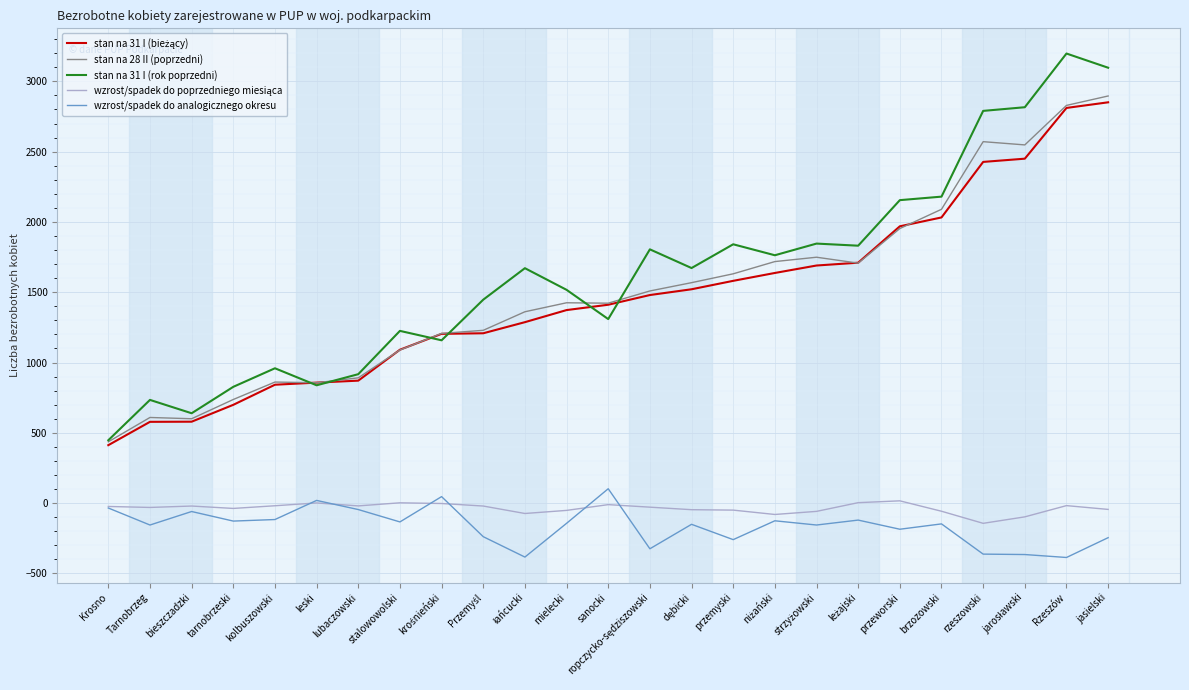

What is the difference between the maximum and minimum values in the stan na 31 I (rok poprzedni) series?

2751